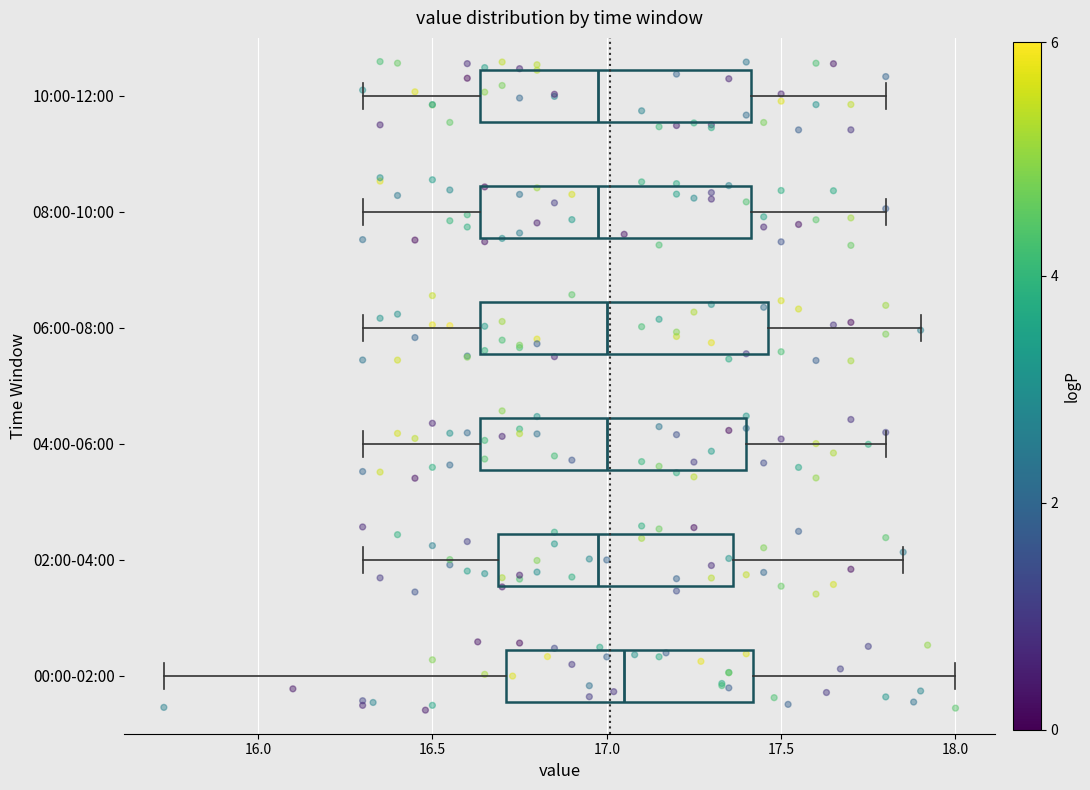

Reading bottom to top, read every box against the x-axis: the position of its median line, the range the box covers, and the ends of its whiskers. The values are not printed on the chart, so give them approximately, as read against the axis.

00:00-02:00: median 17.05, box 16.70 to 17.40, whiskers 15.75 to 18.00
02:00-04:00: median 17.00, box 16.70 to 17.35, whiskers 16.30 to 17.85
04:00-06:00: median 17.00, box 16.65 to 17.40, whiskers 16.30 to 17.80
06:00-08:00: median 17.00, box 16.65 to 17.45, whiskers 16.30 to 17.90
08:00-10:00: median 17.00, box 16.65 to 17.40, whiskers 16.30 to 17.80
10:00-12:00: median 17.00, box 16.65 to 17.40, whiskers 16.30 to 17.80